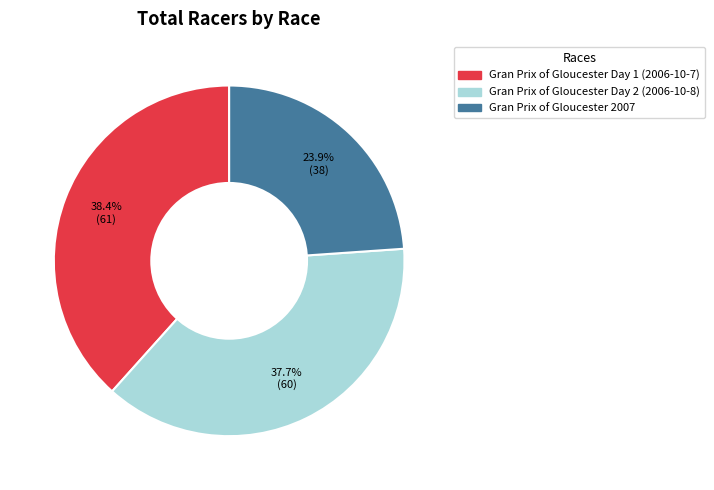

True or false: Gran Prix of Gloucester Day 1 (2006-10-7) accounts for 29% of the total.

False